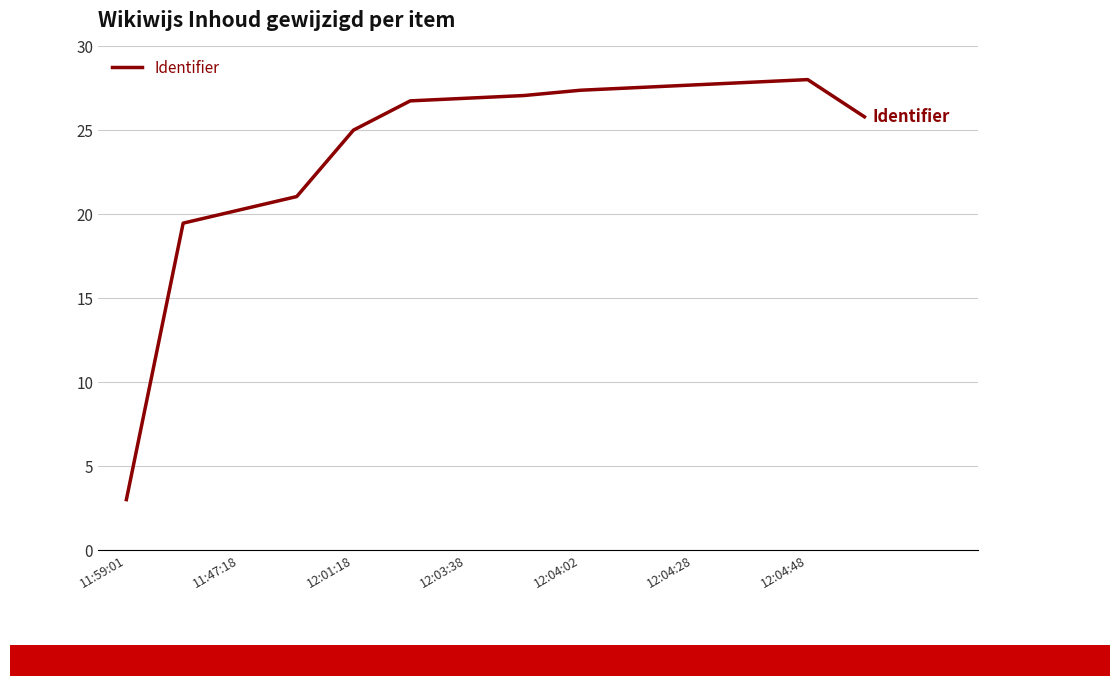

Reading right to left, what are all the values shown in this chart?

25.8	28.0	27.8	27.7	27.5	27.4	27.1	26.9	26.7	25.0	21.0	20.2	19.5	3.0